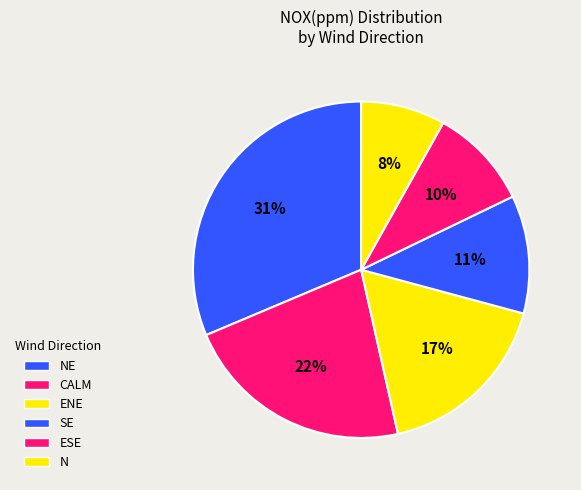

Which category has the biggest portion of the pie?

NE